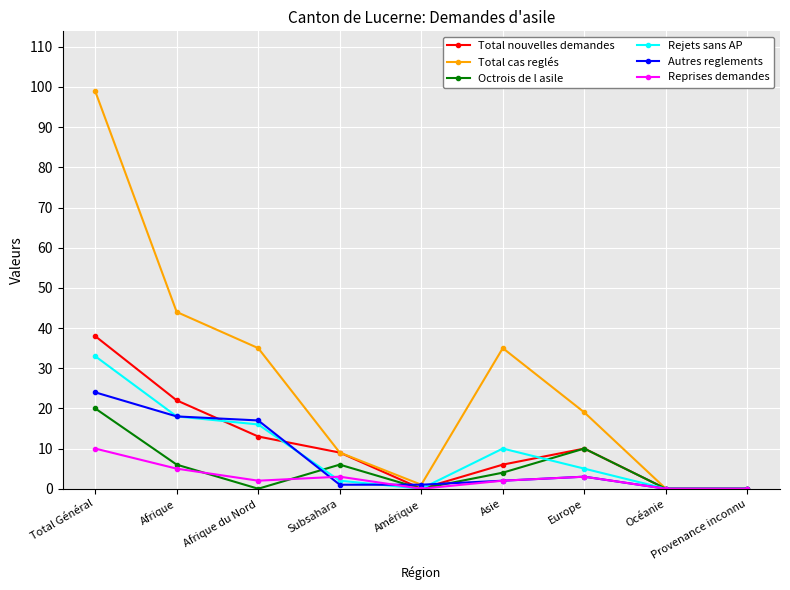

What is the label of the 6th point from the left?

Asie